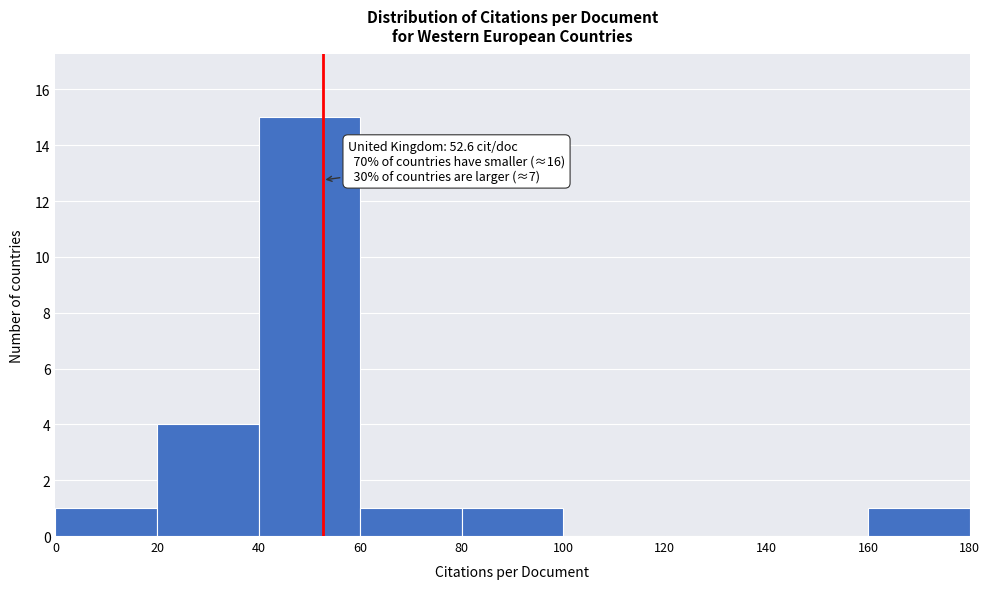

Which range on the x-axis has the tallest bar?

40 to 60